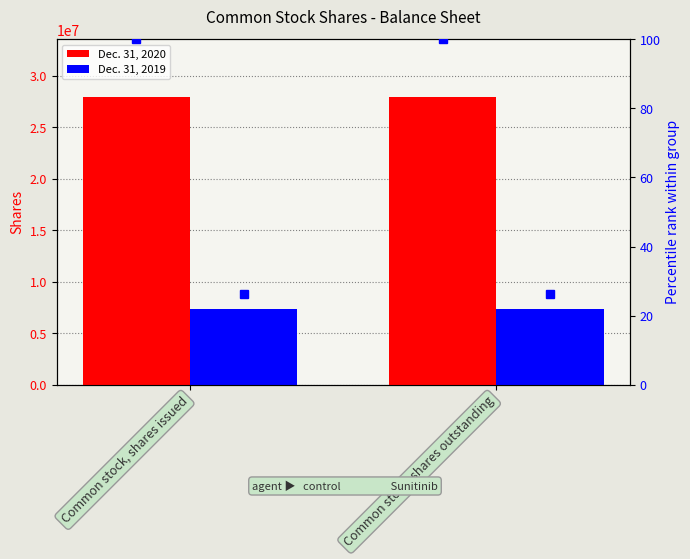

Between Common stock, shares outstanding and Common stock, shares issued, which is larger?

Common stock, shares outstanding